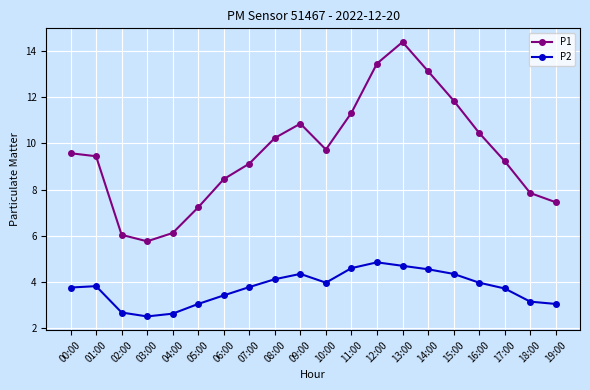

Does the chart have visible grid lines?

Yes